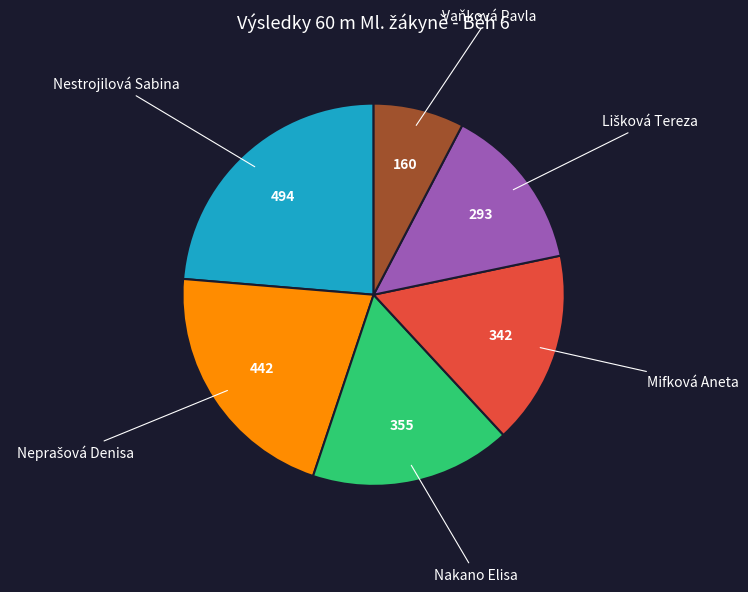

What is the ratio of the value at Nakano Elisa to the value at Nestrojilová Sabina?

0.7